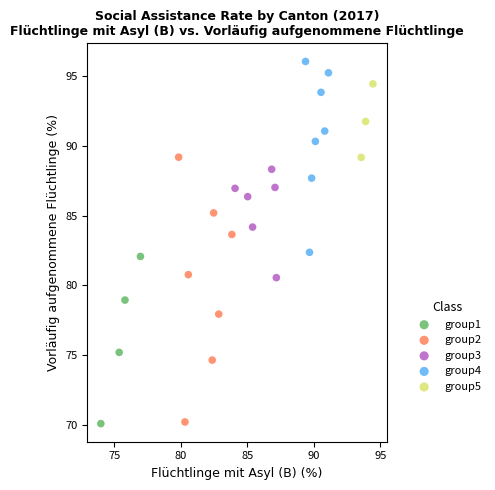

What are all the series names shown in the legend?

group1, group2, group3, group4, group5